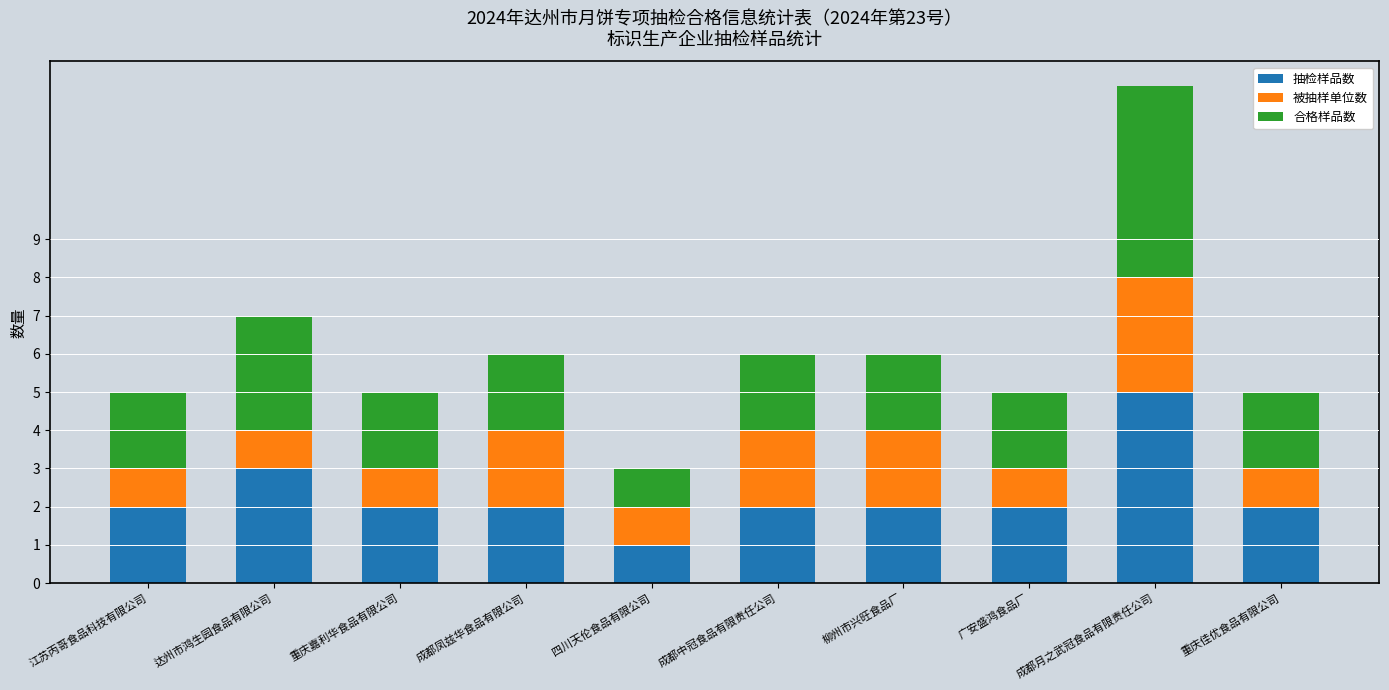

At which label does 抽检样品数 reach its minimum?

四川天伦食品有限公司